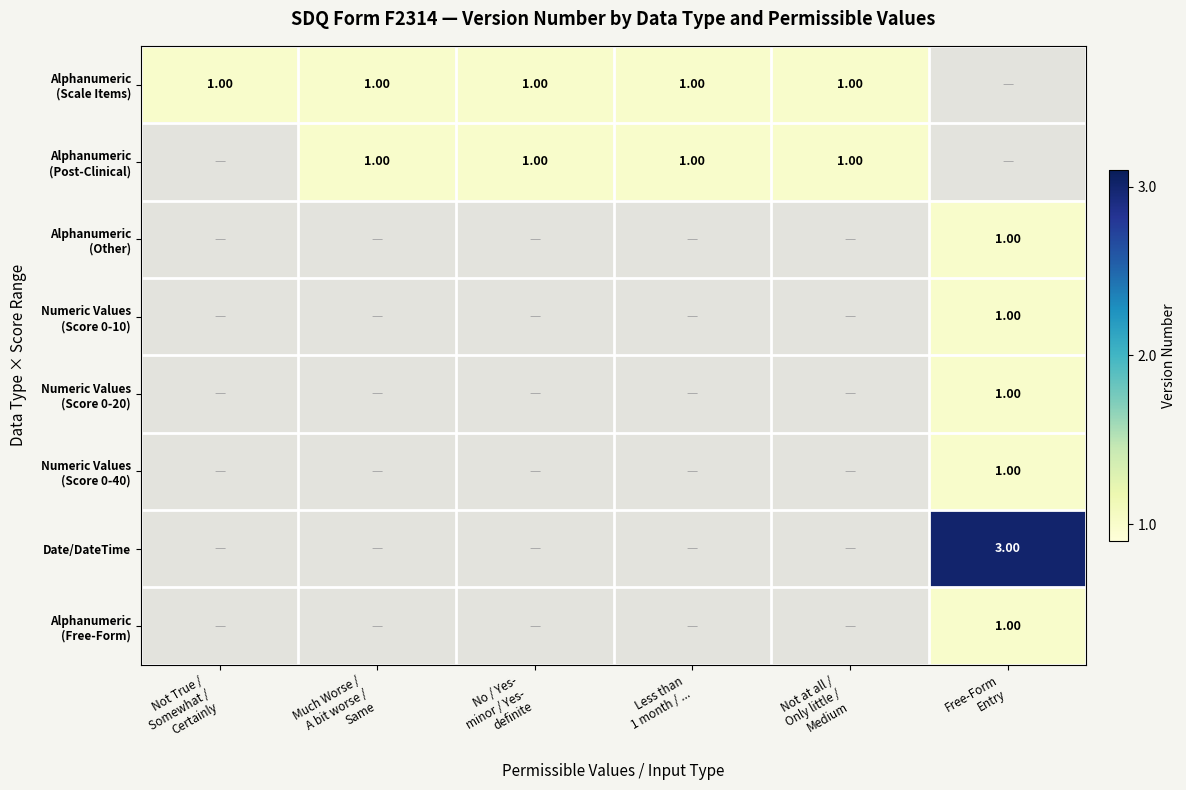

List the series in order of their peak value, highest first.

Date/DateTime, Alphanumeric (Scale Items), Alphanumeric (Post-Clinical), Alphanumeric (Other), Numeric Values (Score 0-10), Numeric Values (Score 0-20), Numeric Values (Score 0-40), Alphanumeric (Free-Form)